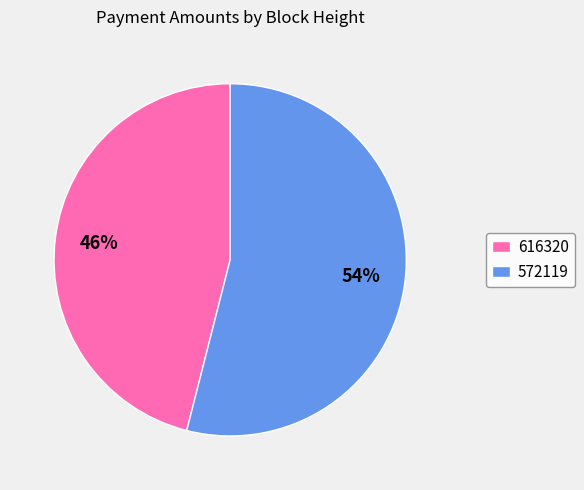

Is it true that 616320 is 46% of the pie?

True